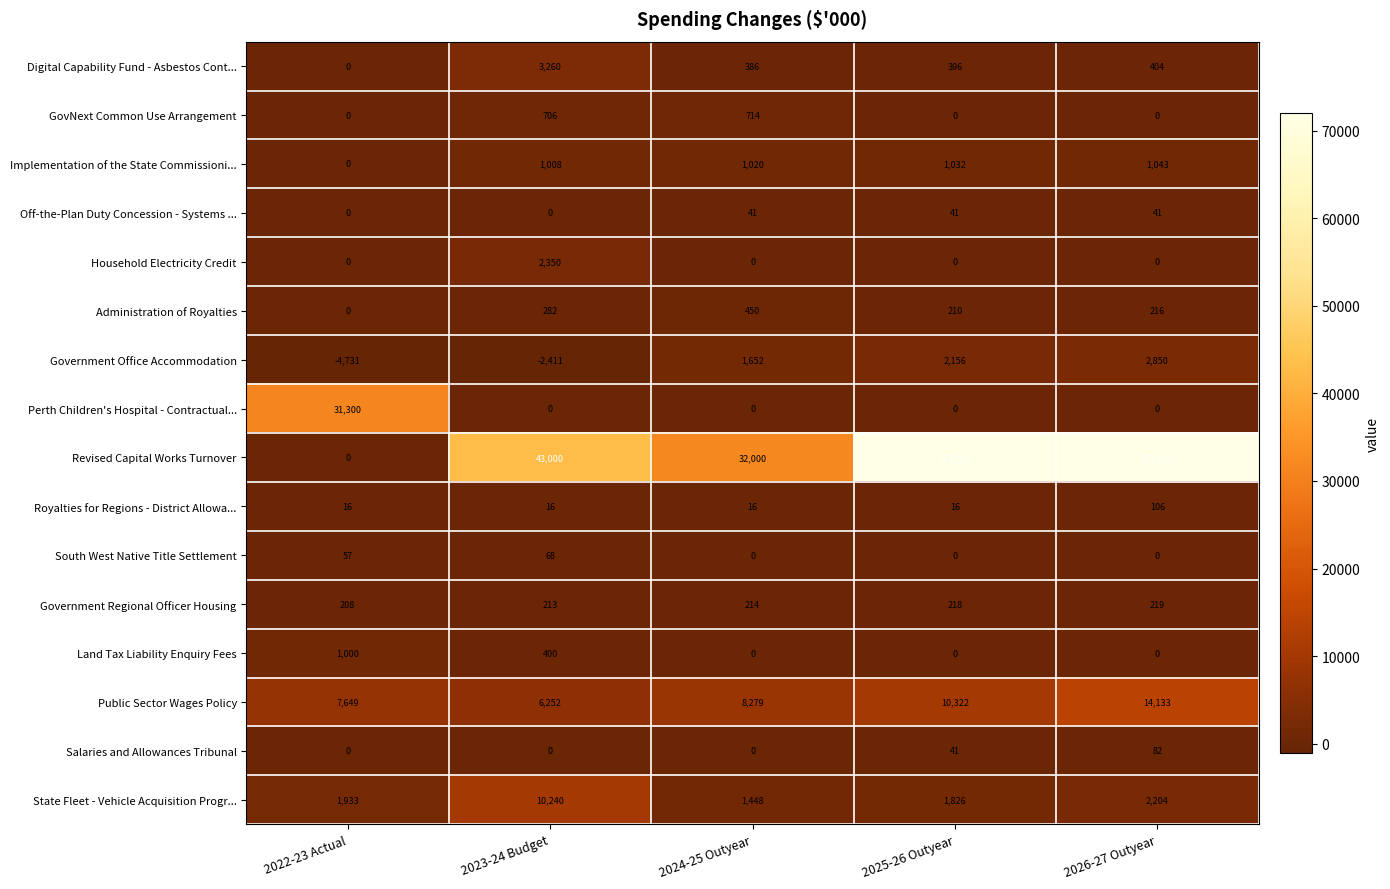

How many distinct data groups are displayed?

16